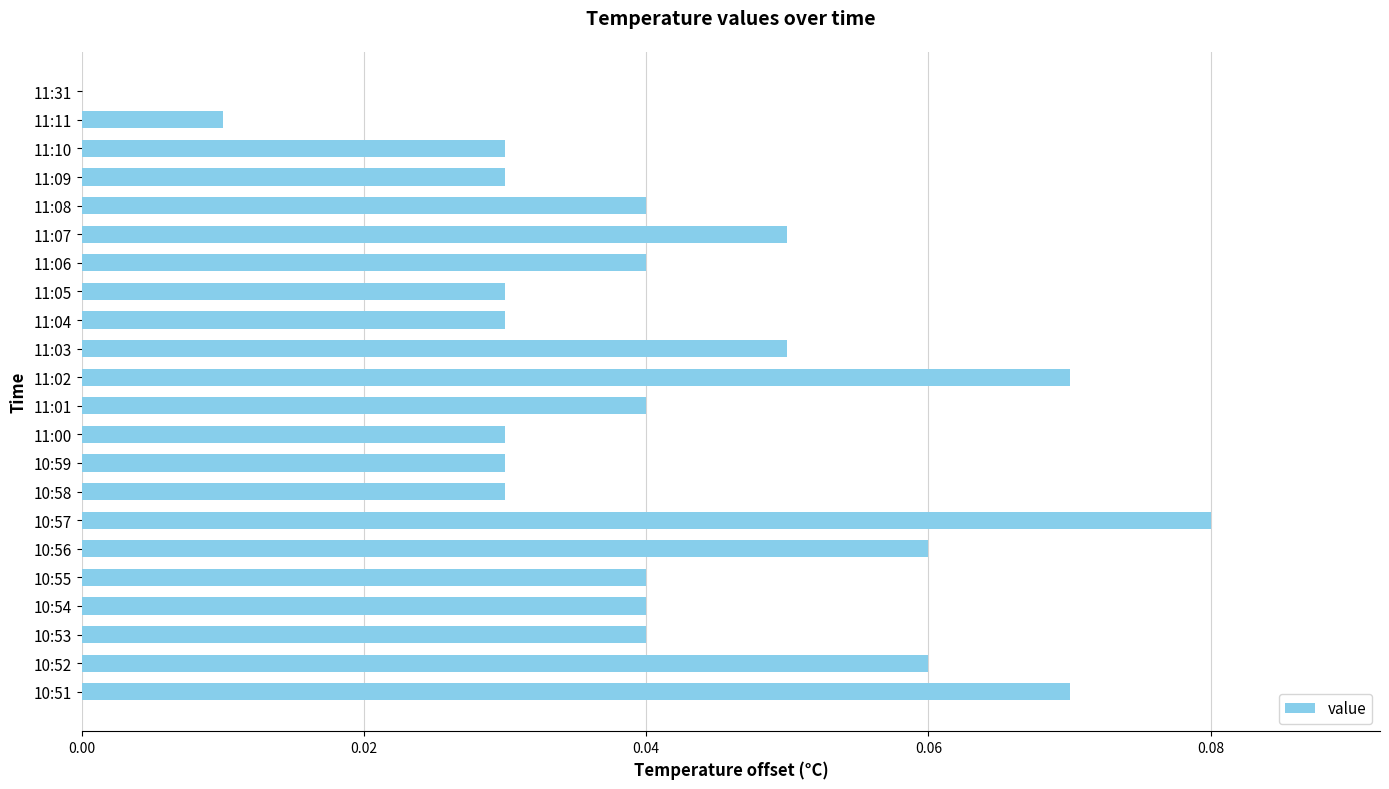

The value at 11:10 is 0.0. True or false?

True